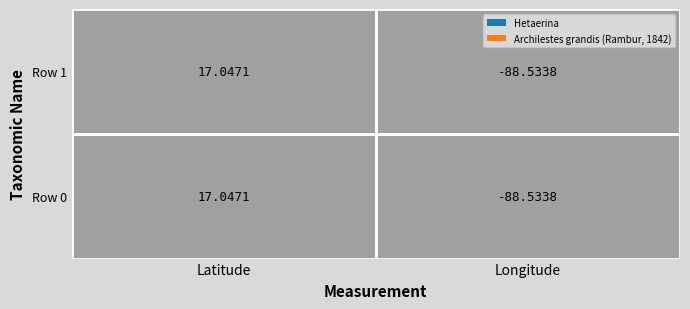

Reading right to left, list all the values displayed in this chart.

Hetaerina: Longitude=-88.5	Latitude=17.0
Archilestes grandis (Rambur, 1842): Longitude=-88.5	Latitude=17.0